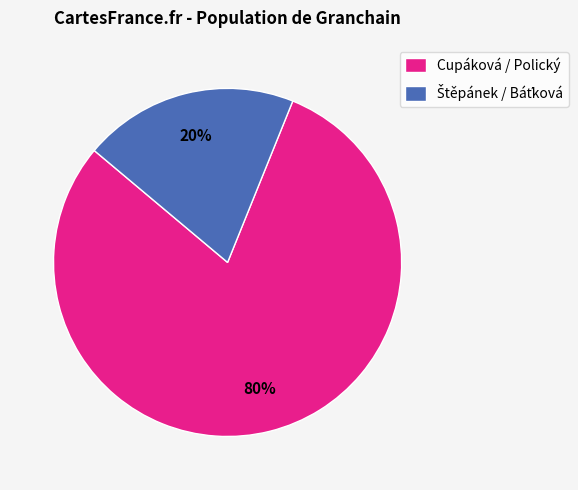

Does Cupáková / Polický represent more than half of the total?

Yes